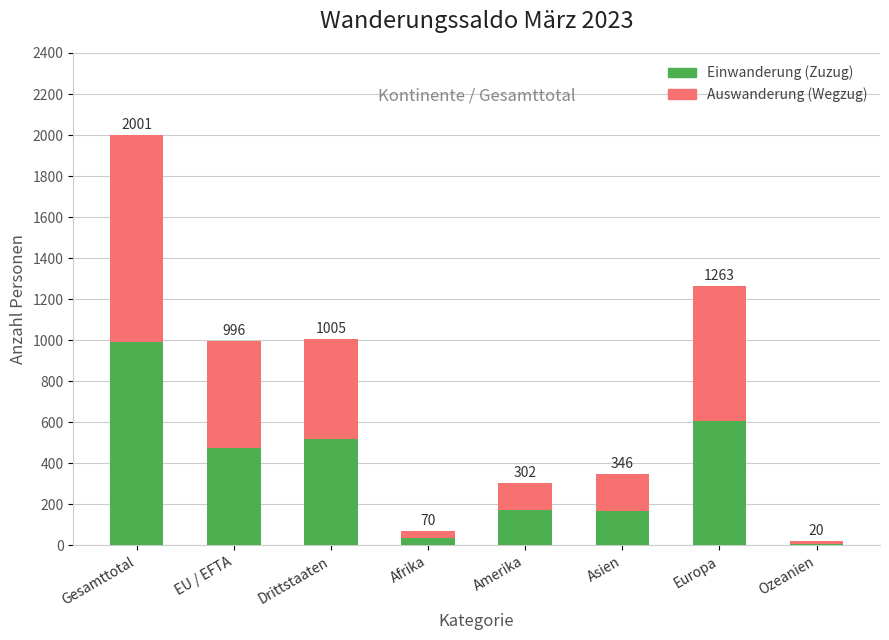

Which category has the highest value in the Einwanderung (Zuzug) series?

Gesamttotal